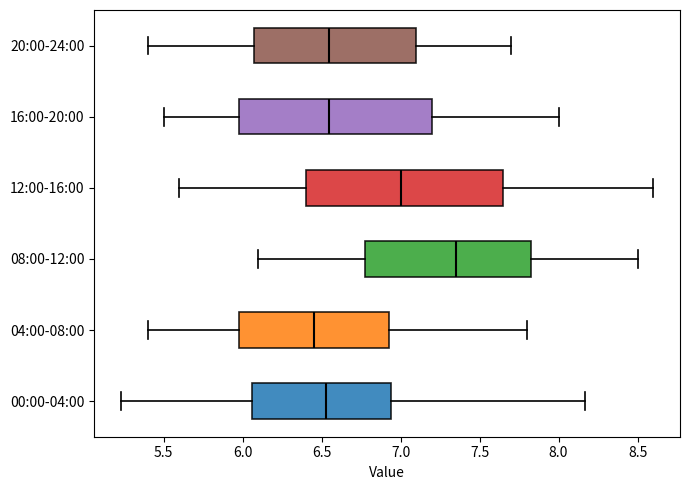

Where does the left whisker of the box for 00:00-04:00 end on the x-axis? The values are not printed on the chart, so give them approximately, as read against the axis.

5.25